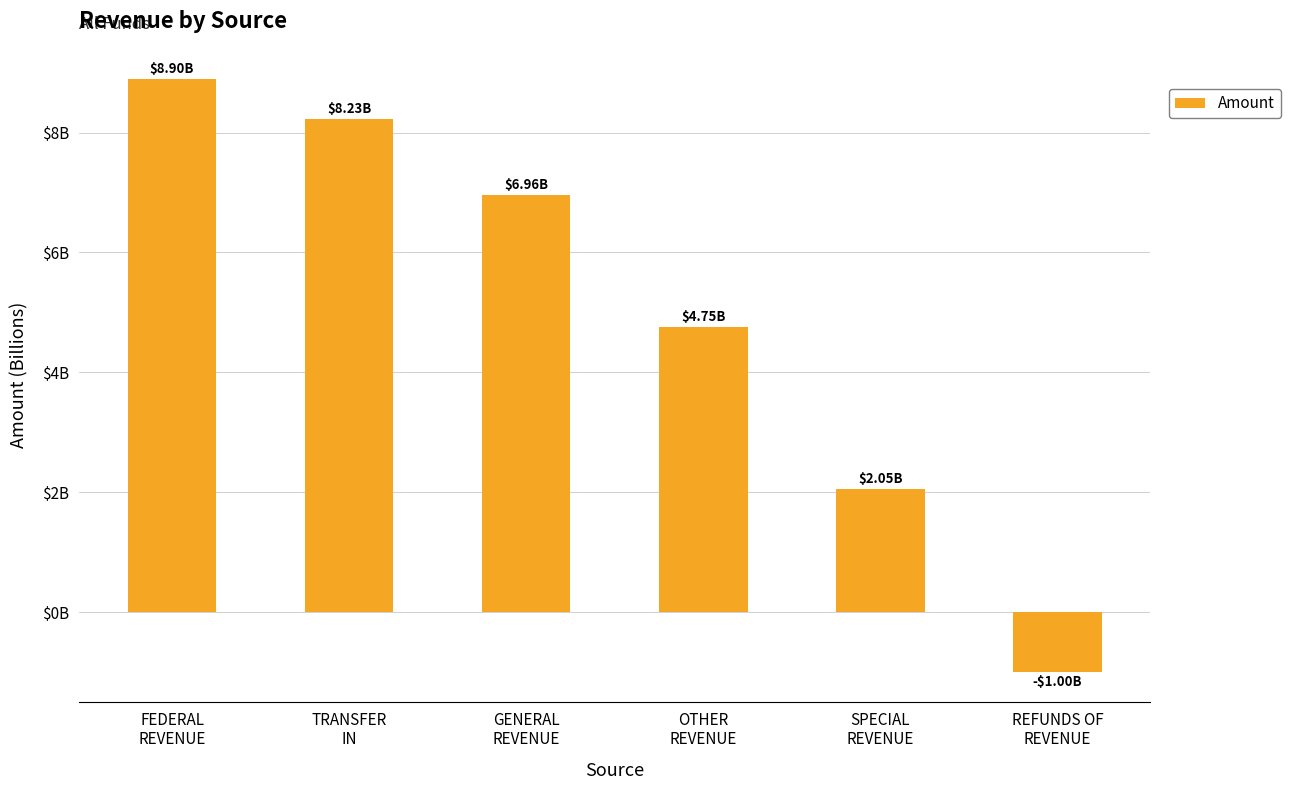

Reading left to right, extract all data points from this chart.

FEDERAL
REVENUE=8900493370.5	TRANSFER
IN=8232833471.2	GENERAL
REVENUE=6958785726.1	OTHER
REVENUE=4751188715.5	SPECIAL
REVENUE=2047603277.4	REFUNDS OF
REVENUE=-998419499.8